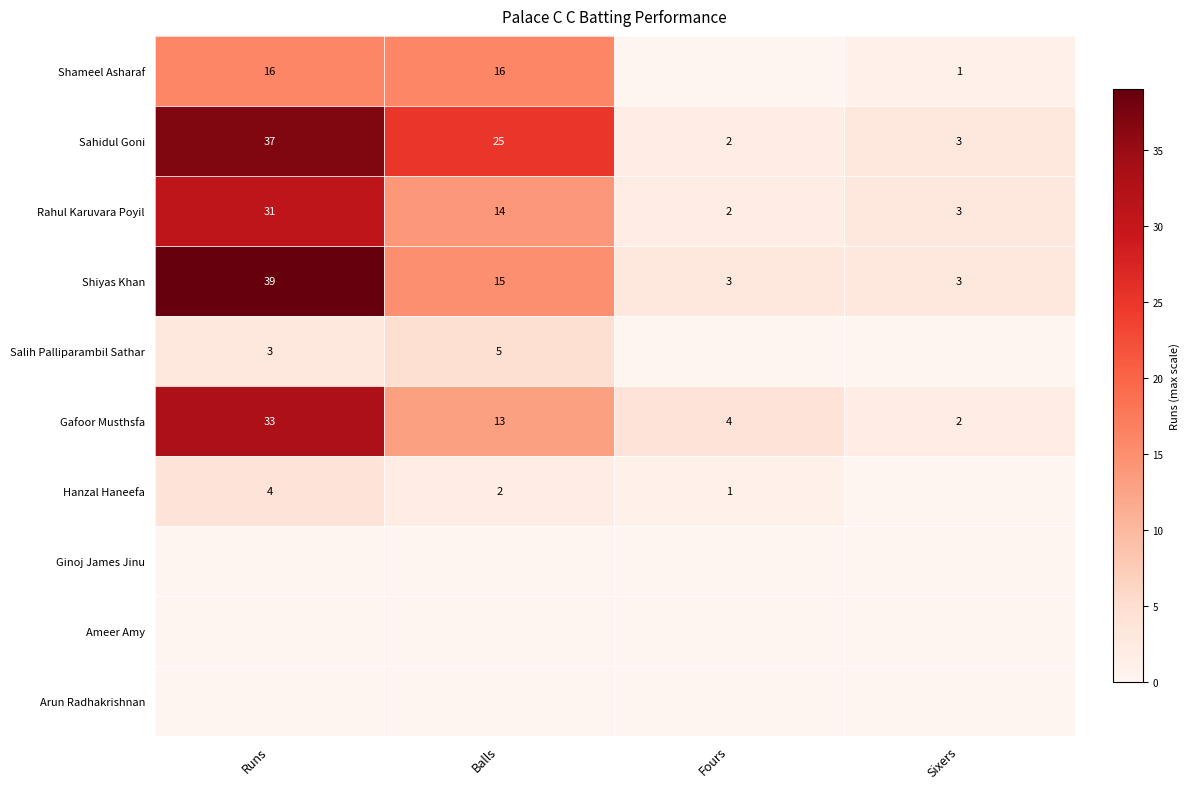

At how many categories does at least one series exceed 29?

1